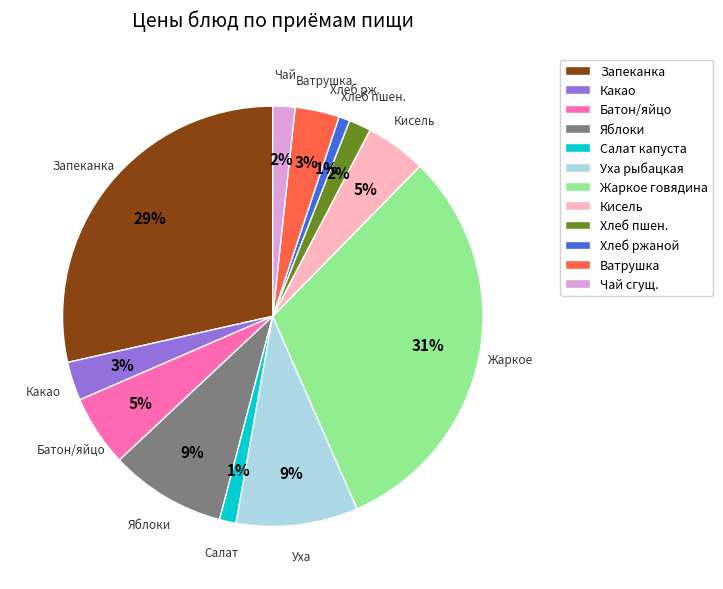

To the nearest percent, what is the average slice percentage?

8%